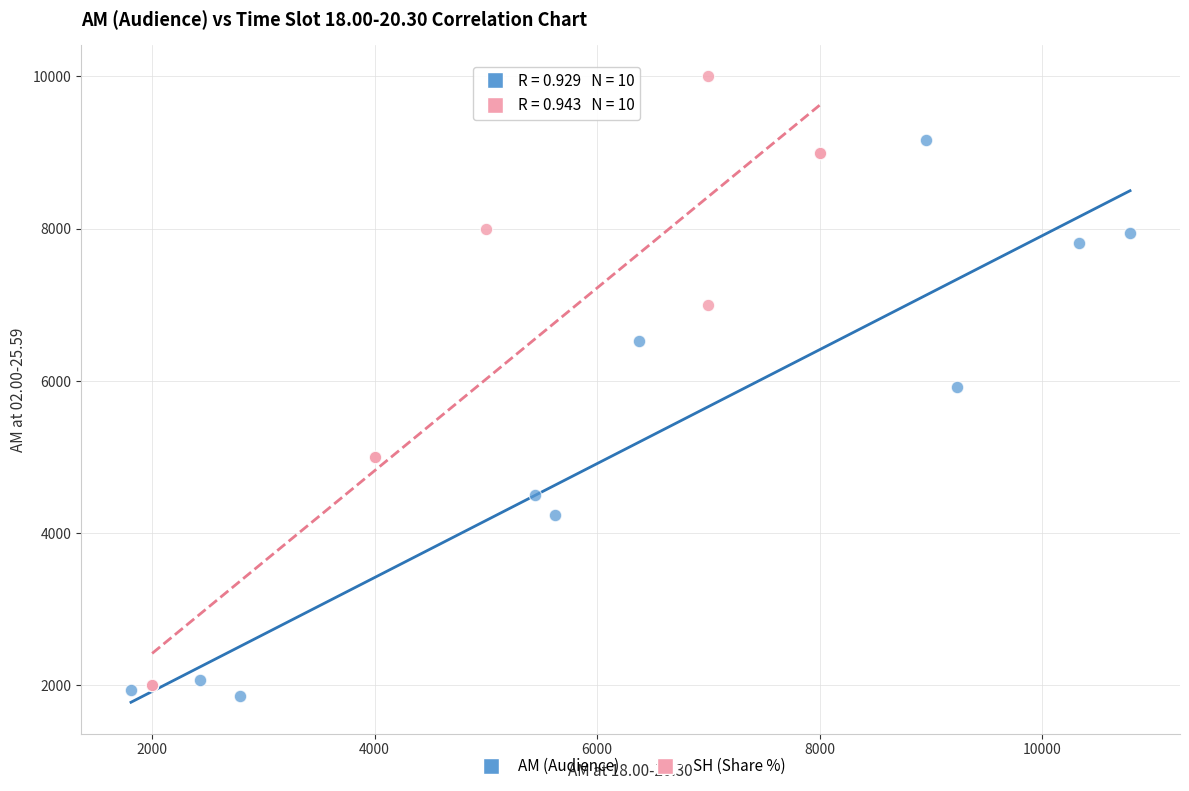

Which series contains the highest Y value?

SH (Share %)